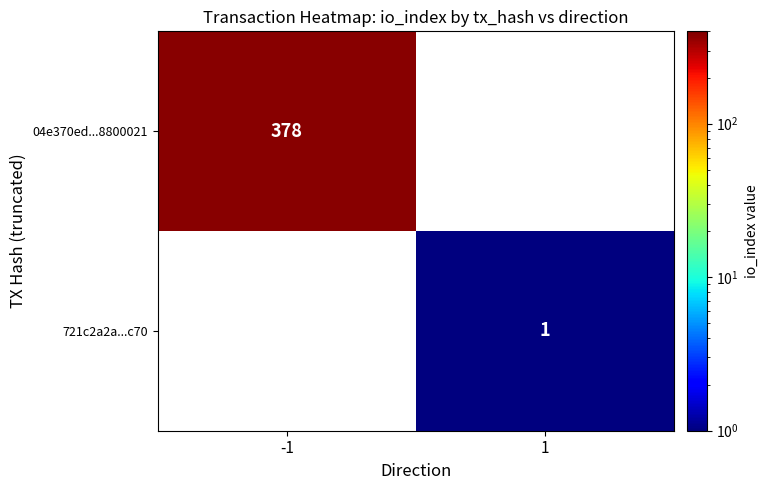

The value of 04e370ed...8800021 at -1 is 535. True or false?

False